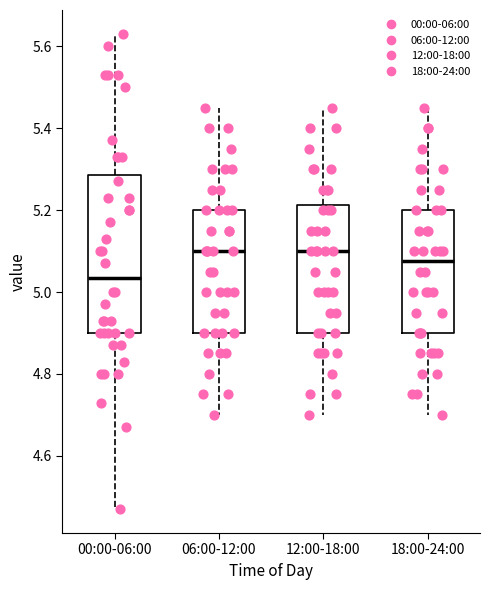

Comparing the boxes themselves (not the whiskers), which one is the tallest?

00:00-06:00